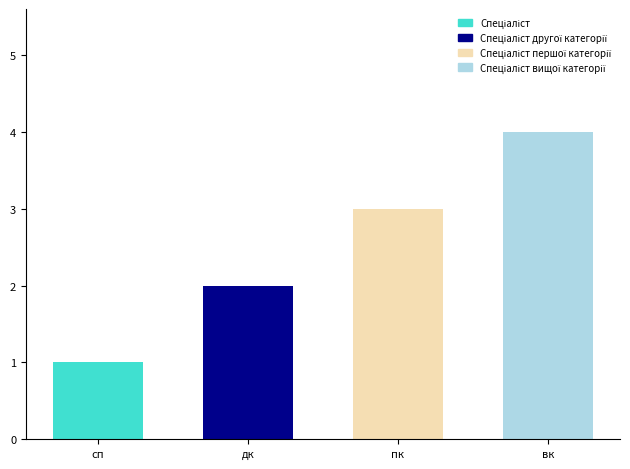

What is the difference between the maximum and minimum values?

3